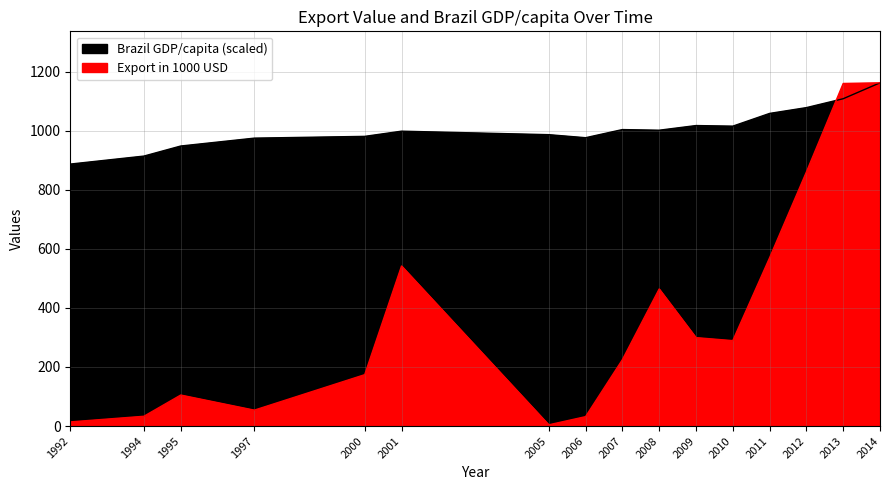

List the series in order of their overall mean, highest first.

Brazil GDP/capita, Export in 1000 USD